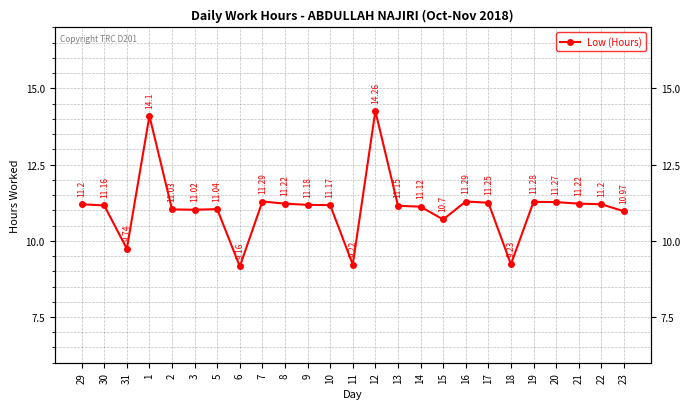

What is the ratio of the value at 5 to the value at 14?

1.0